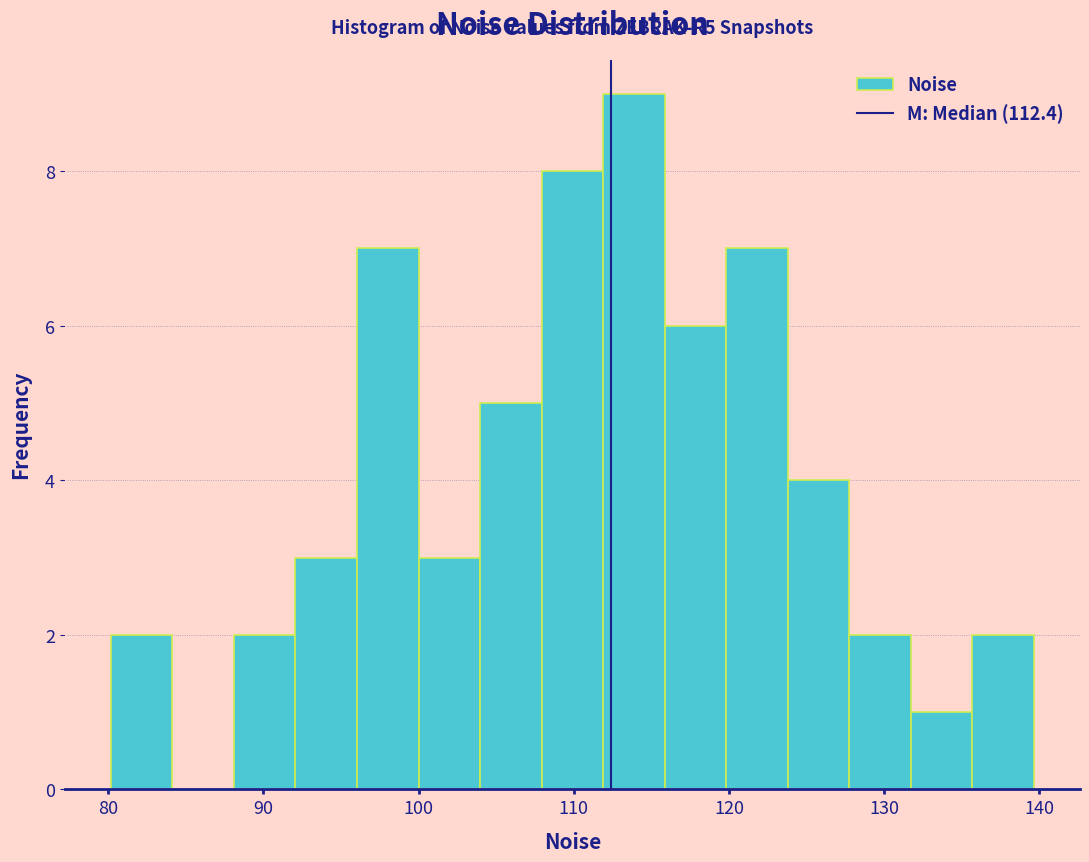

Around what value on the x-axis is the tallest bar? Give the approximate position of its centre, as read against the axis.

114